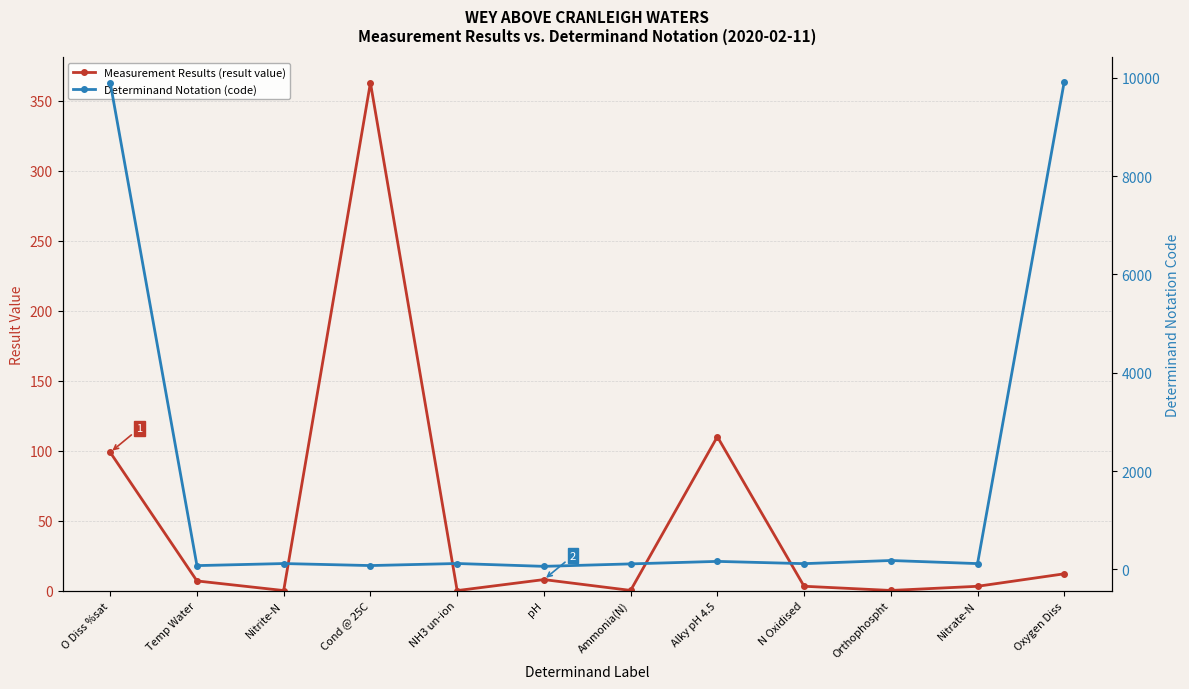

What are all the series names shown in the legend?

Measurement Results (result value), Determinand Notation (code)